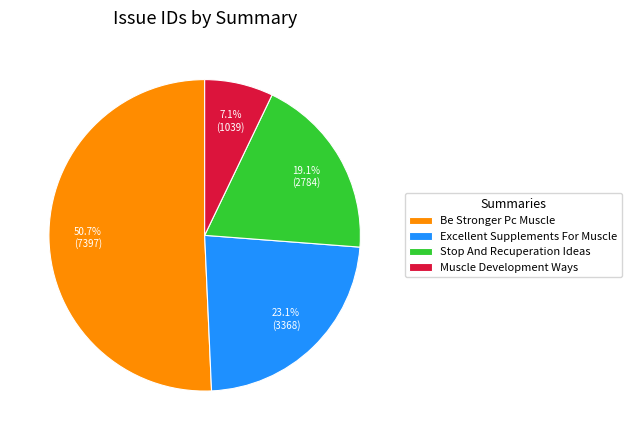

Which slice is the largest?

Be Stronger Pc Muscle